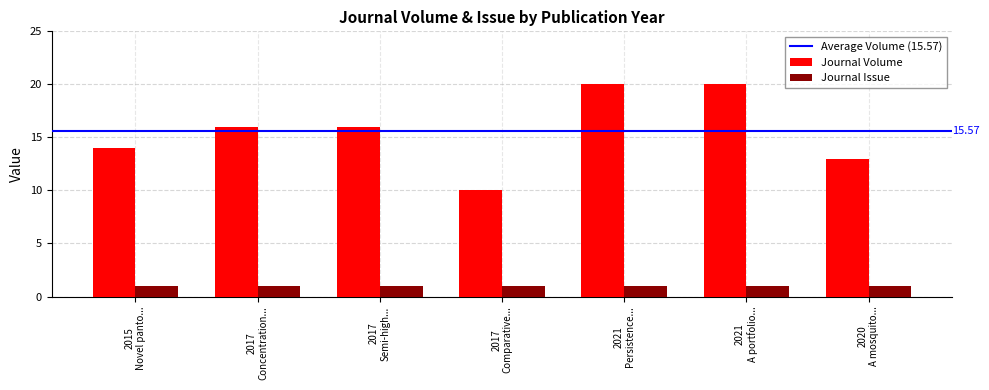

List the series in order of their overall mean, highest first.

Journal Volume, Journal Issue